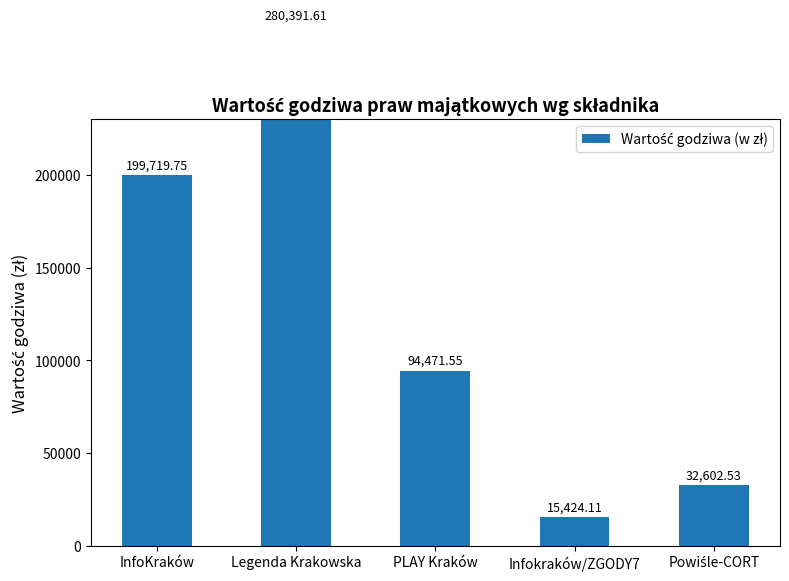

What is the greatest value displayed?

280391.6